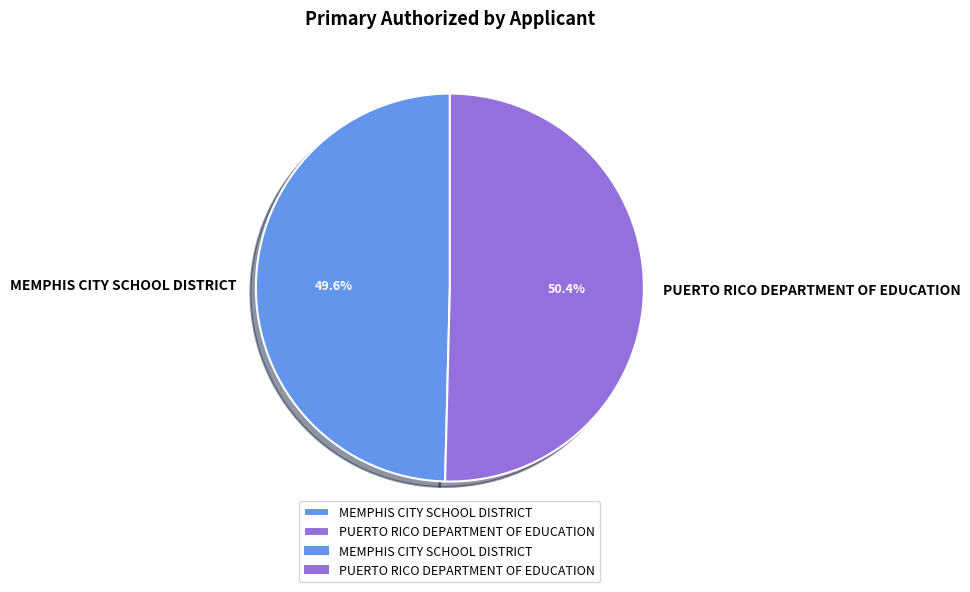

Which slice is the largest?

PUERTO RICO DEPARTMENT OF EDUCATION